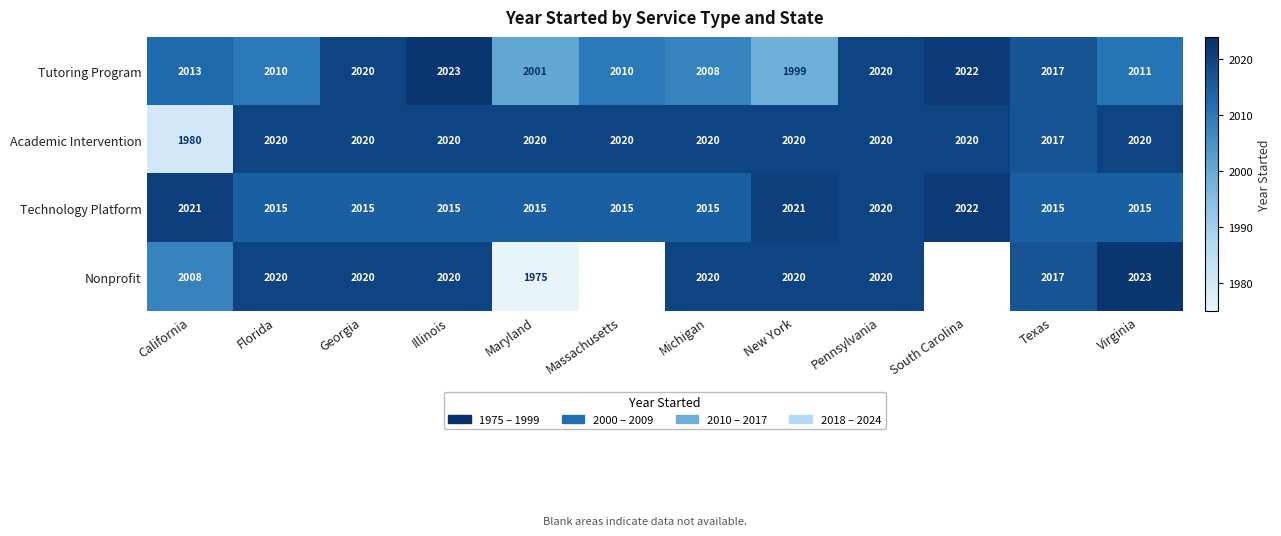

True or false: Tutoring Program has a value of 3271.6 at Pennsylvania.

False